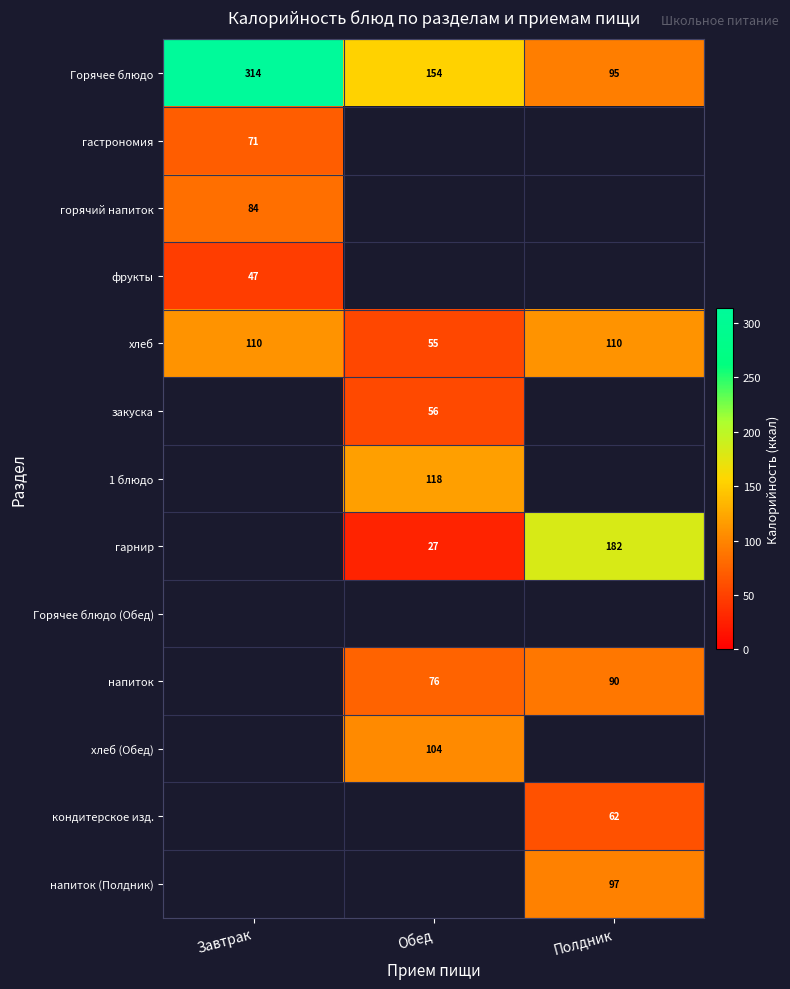

At how many categories does at least one series exceed 247?

1